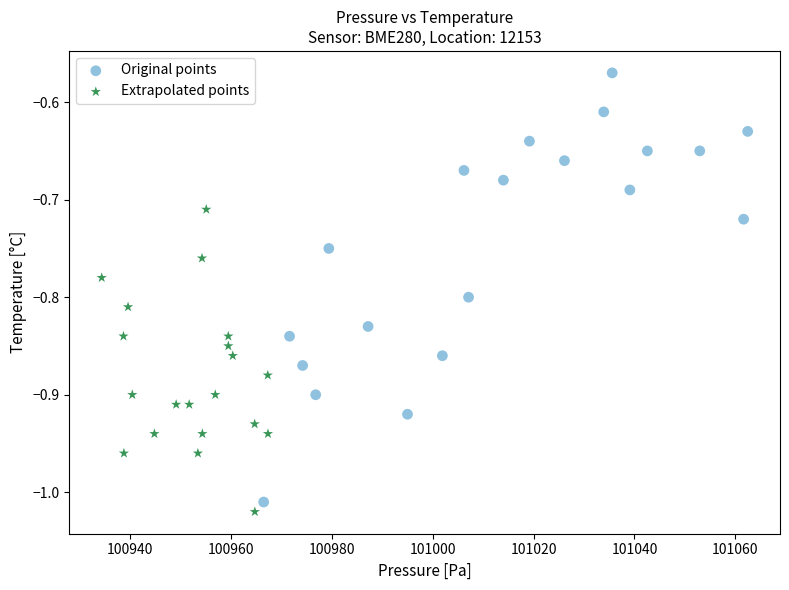

What are all the series names shown in the legend?

Original points, Extrapolated points